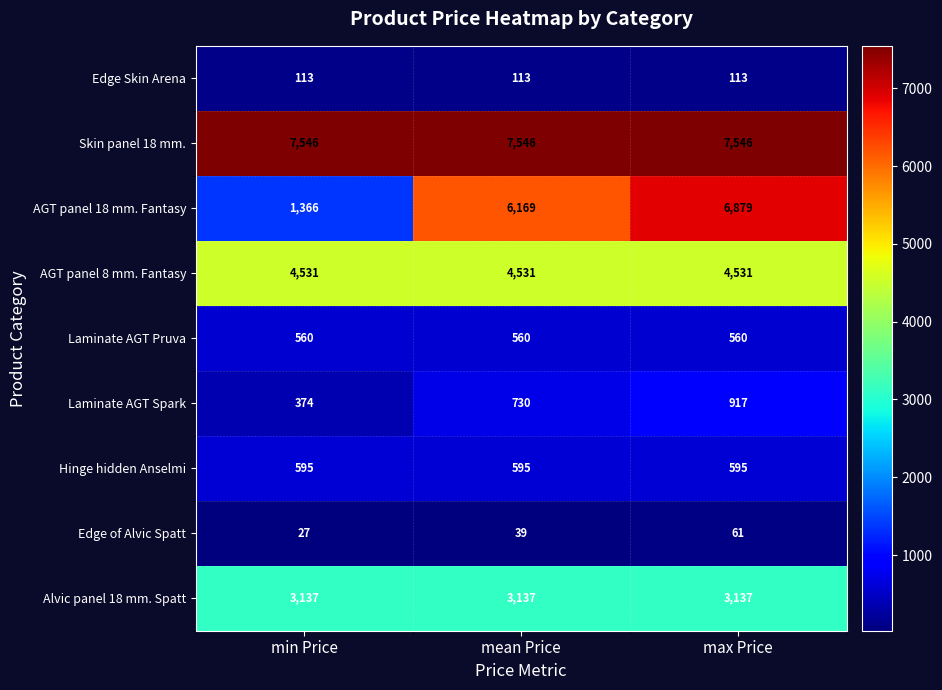

Which series has the widest spread of values?

AGT panel 18 mm. Fantasy